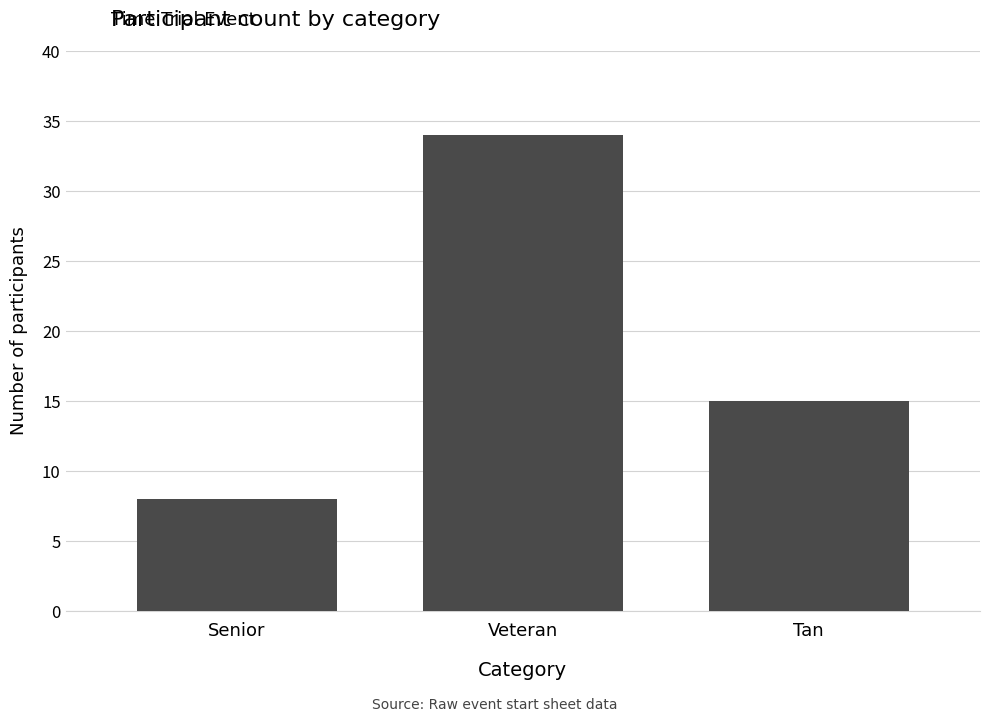

Rank the categories by value from lowest to highest.

Senior, Tan, Veteran